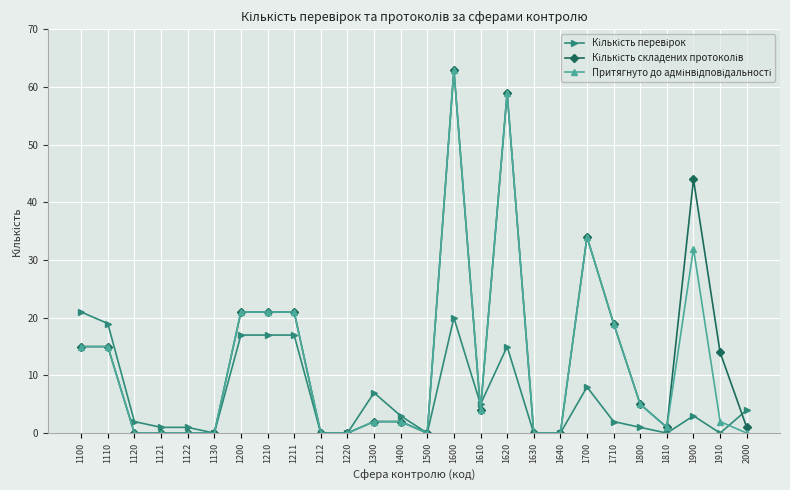

How many lines are shown in the chart?

3